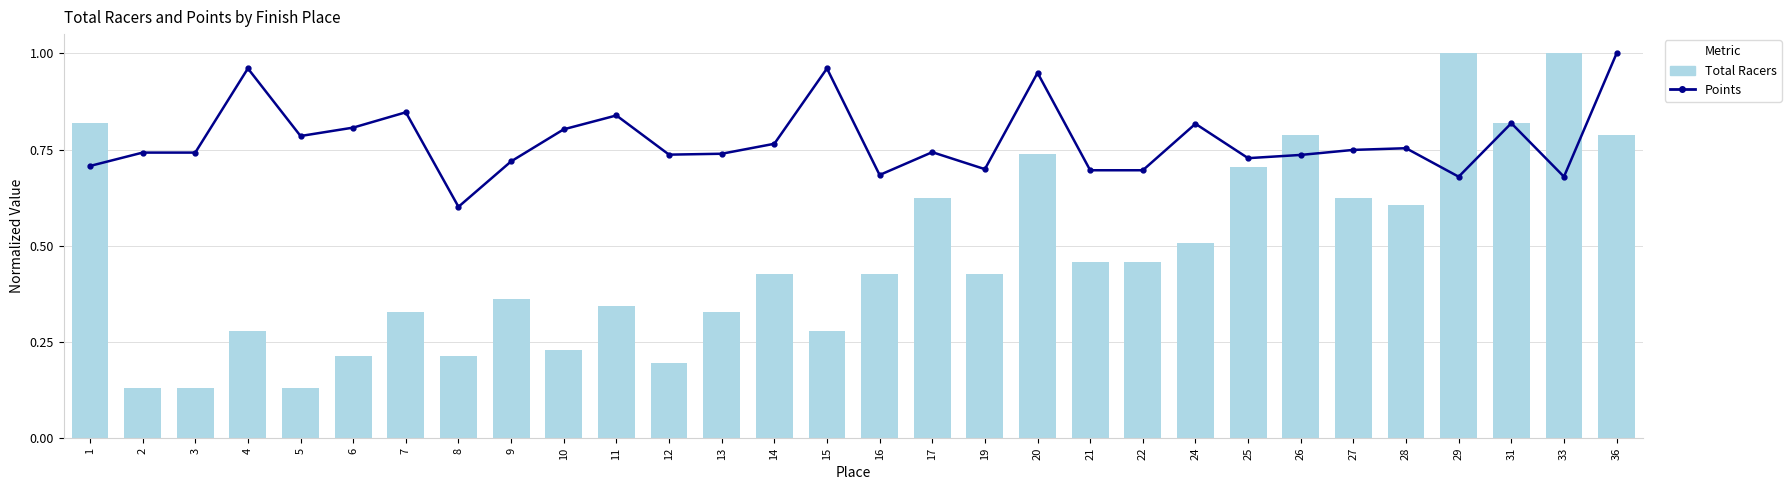

Is the value of Points at 7 greater than the value of Total Racers at 27?

Yes